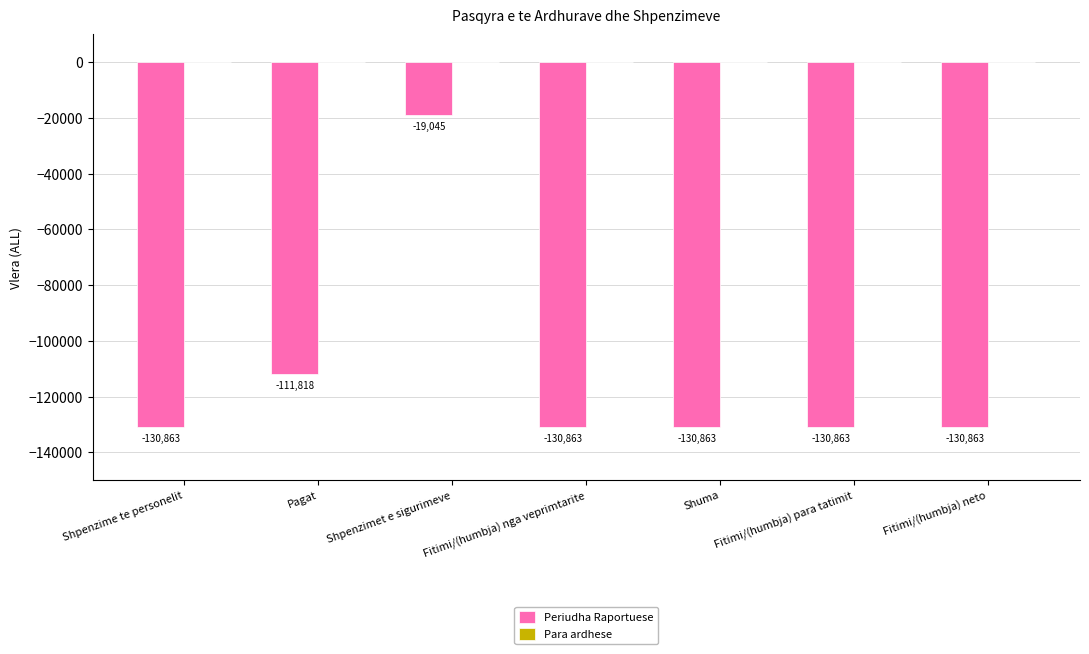

Read the value at Shpenzime te personelit.

-130863